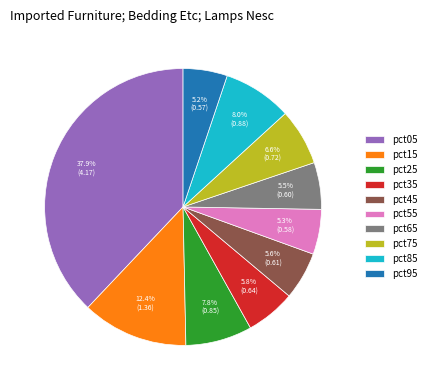

True or false: pct55 accounts for 5% of the total.

True